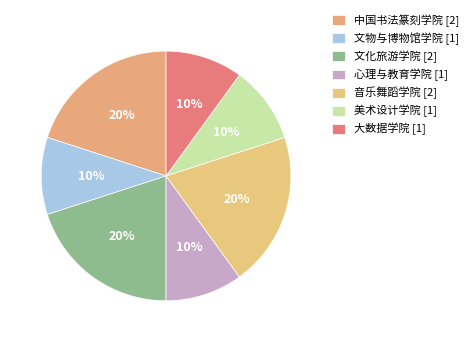

How many segments does this pie chart have?

7